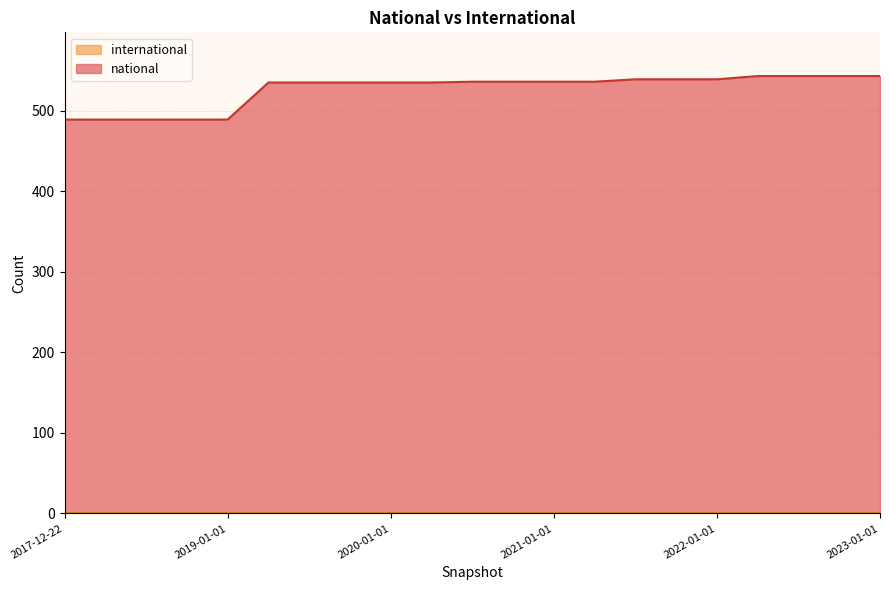

What position from the right is 2021-07-01?

7